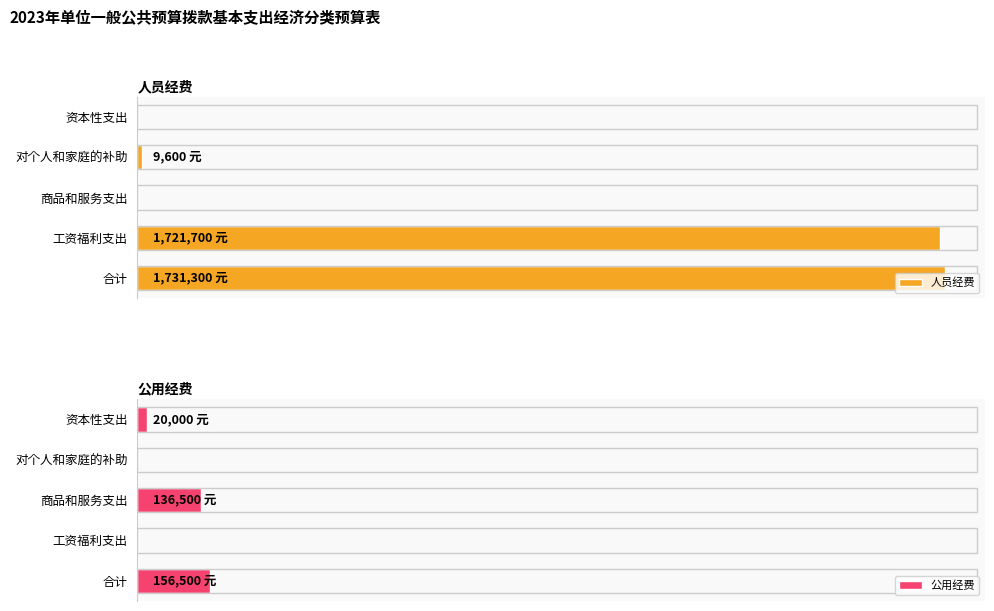

How many groups of bars are there?

5